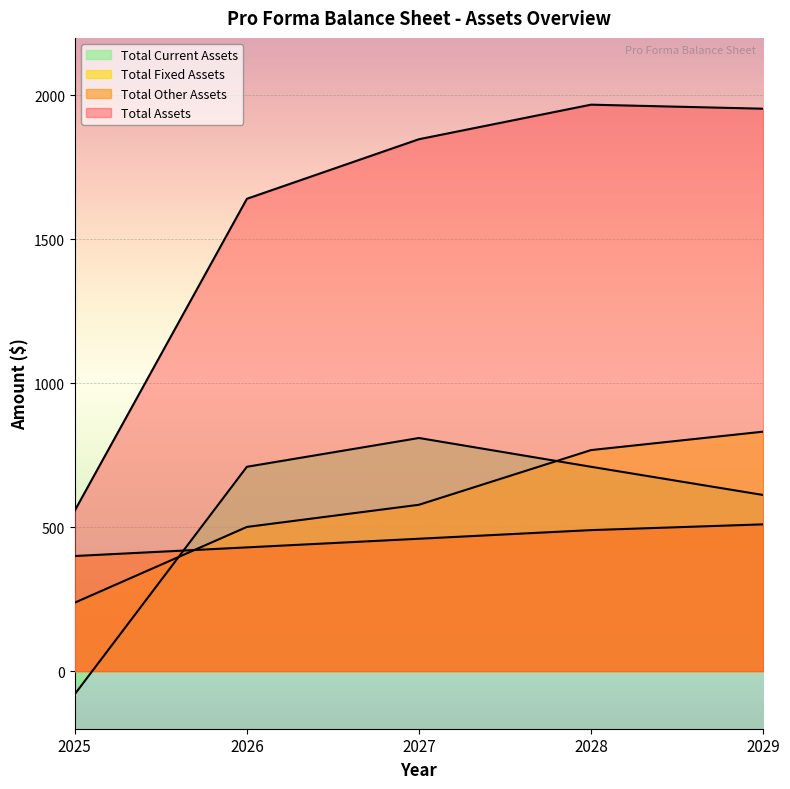

What is the greatest value displayed?

1968